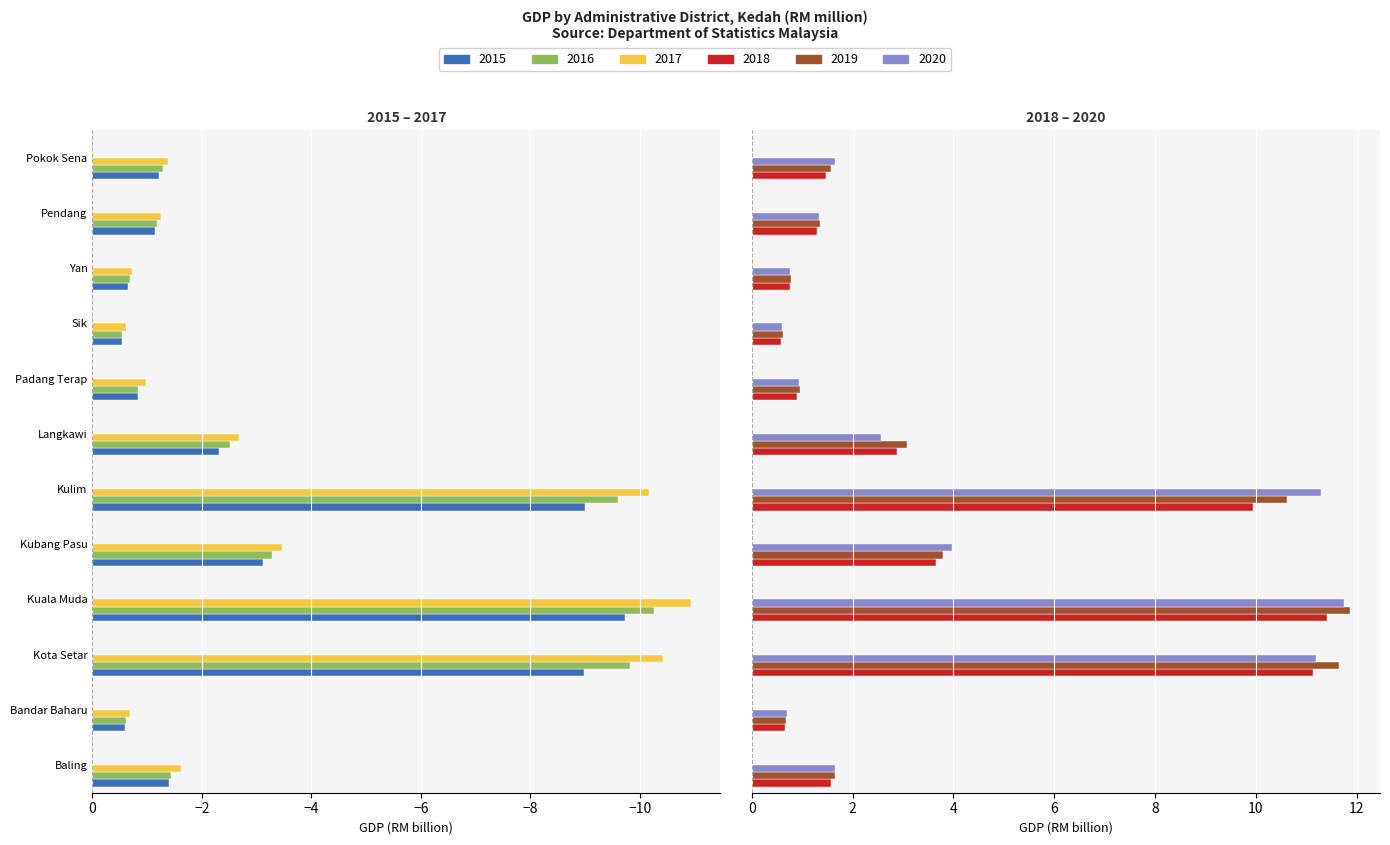

At which label is 2020 closest to 6?

Kubang Pasu